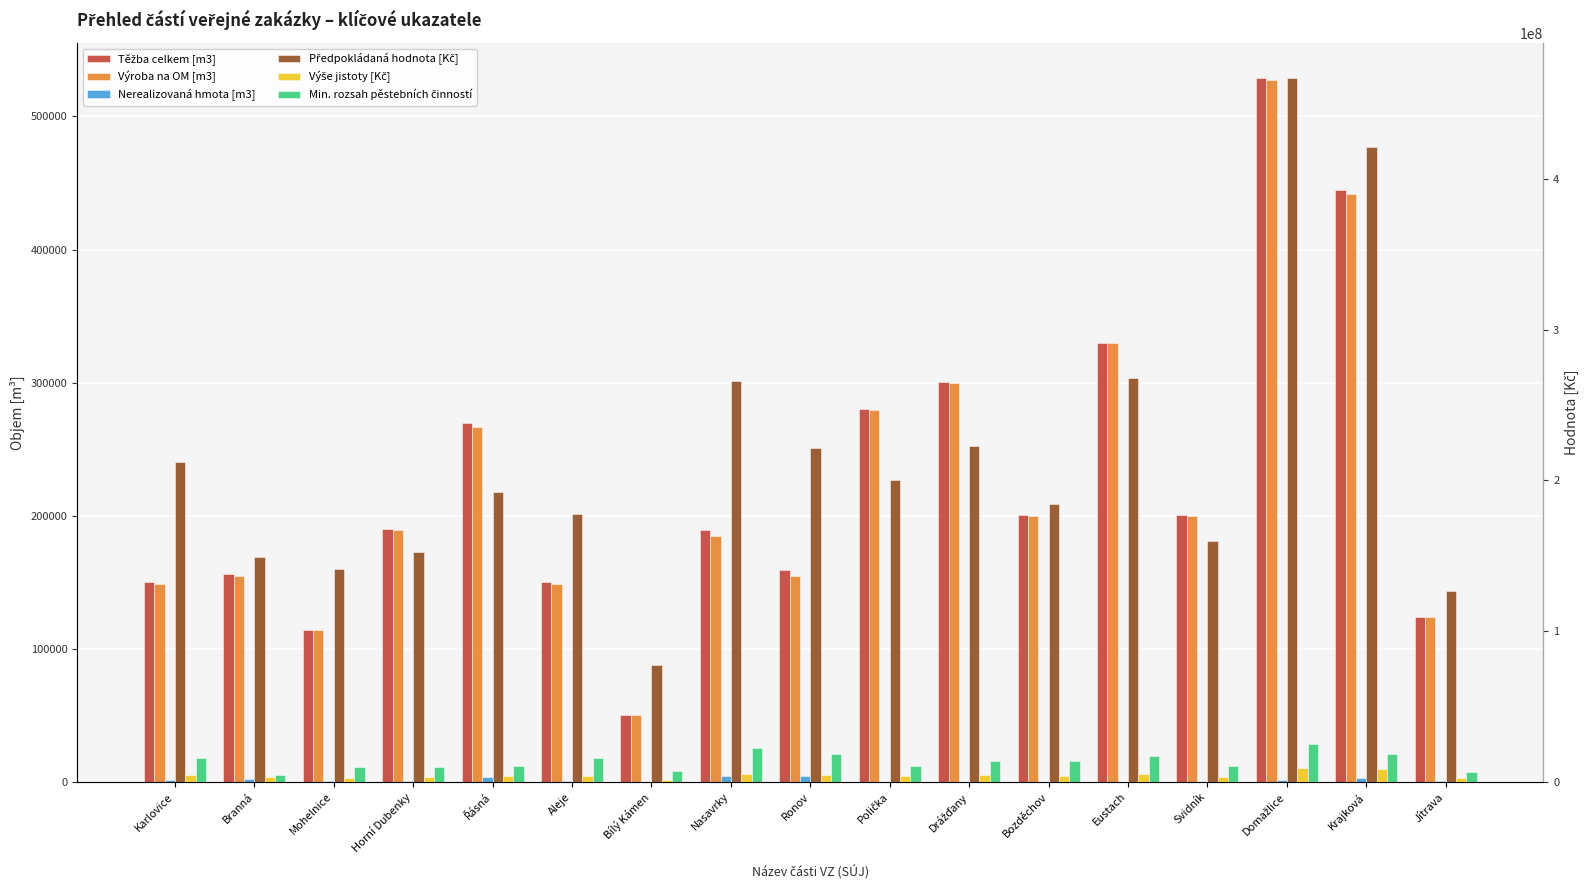

What is the smallest value displayed?

30